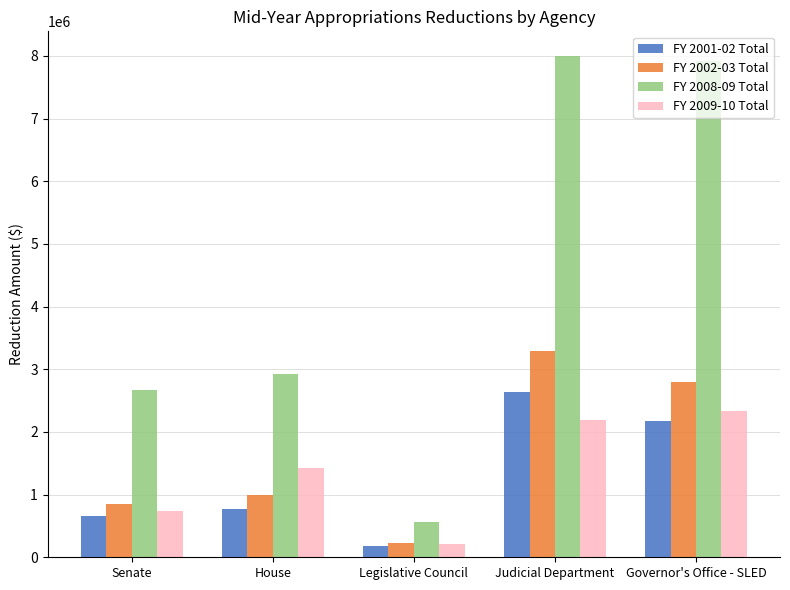

What is the difference between the second highest and second lowest values in the FY 2001-02 Total series?

1522710